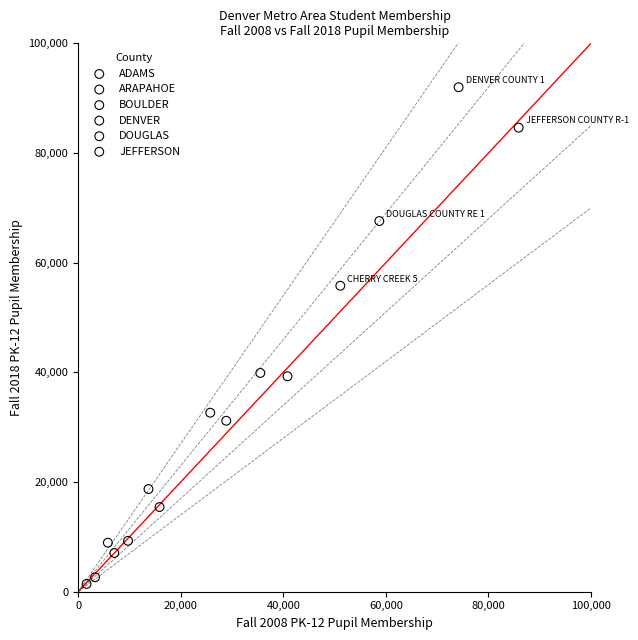

What are all the series names shown in the legend?

ADAMS, ARAPAHOE, BOULDER, DENVER, DOUGLAS, JEFFERSON